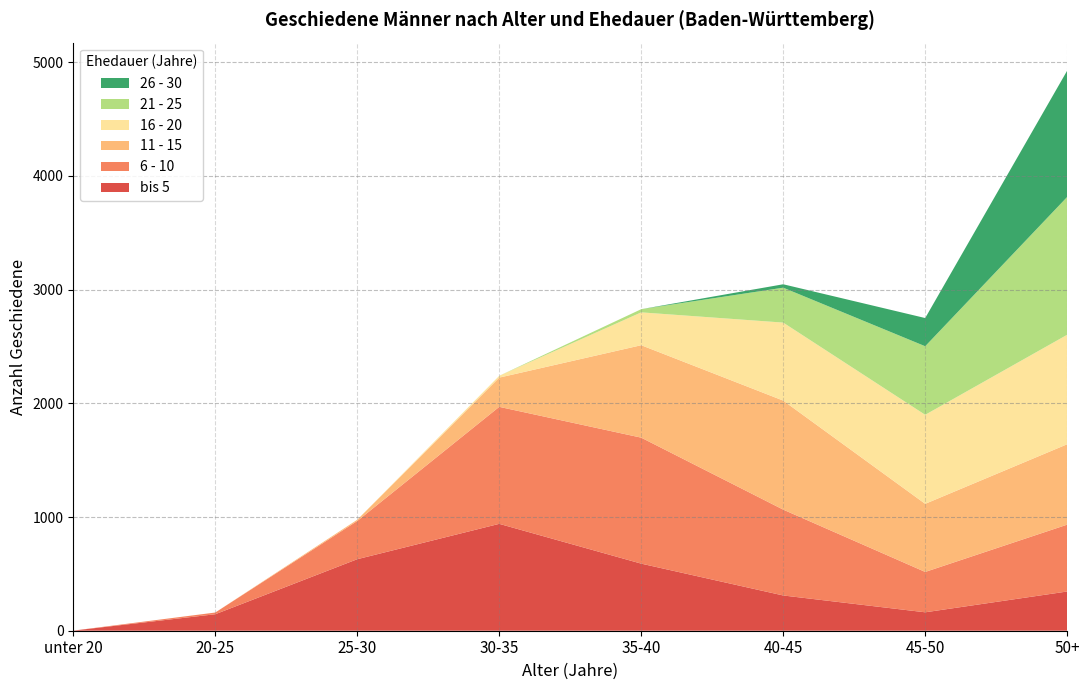

Reading left to right, transcribe all the data shown in this chart.

bis 5: 1	145	629	940	590	310	162	345
6 - 10: 0	15	336	1029	1108	755	355	588
11 - 15: 0	0	11	257	813	959	599	707
16 - 20: 0	0	0	16	289	686	783	963
21 - 25: 0	0	0	0	28	307	603	1212
26 - 30: 0	0	0	0	0	30	248	1111